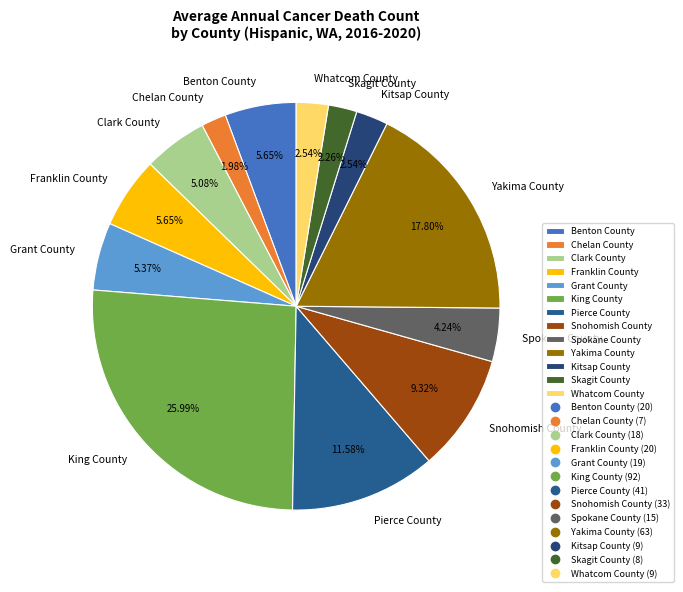

What is the ratio of the value at Yakima County to the value at Whatcom County?

7.0